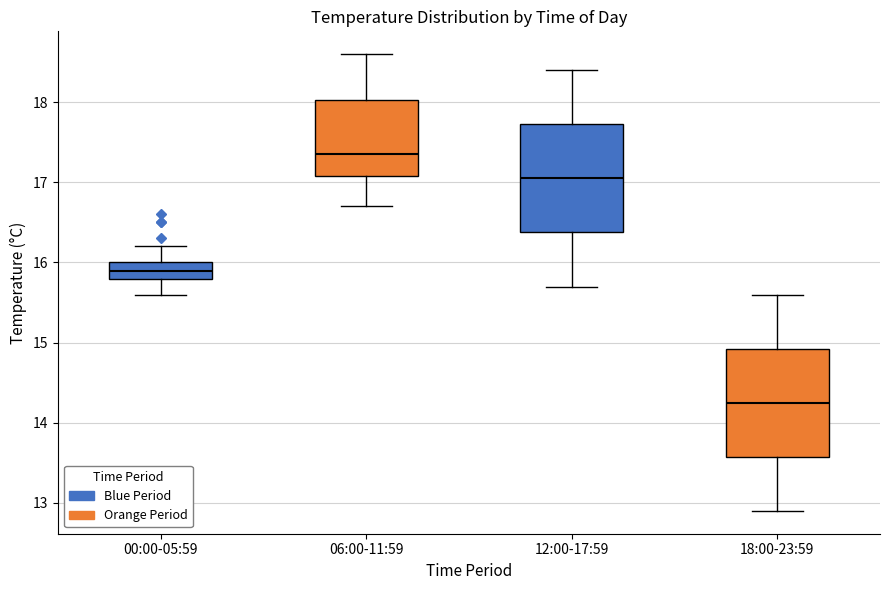

Reading left to right, read every box against the y-axis: the position of its median line, the range the box covers, and the ends of its whiskers. The values are not printed on the chart, so give them approximately, as read against the axis.

00:00-05:59: median 15.9, box 15.8 to 16.0, whiskers 15.6 to 16.2
06:00-11:59: median 17.4, box 17.1 to 18.0, whiskers 16.7 to 18.6
12:00-17:59: median 17.1, box 16.4 to 17.7, whiskers 15.7 to 18.4
18:00-23:59: median 14.3, box 13.6 to 14.9, whiskers 12.9 to 15.6